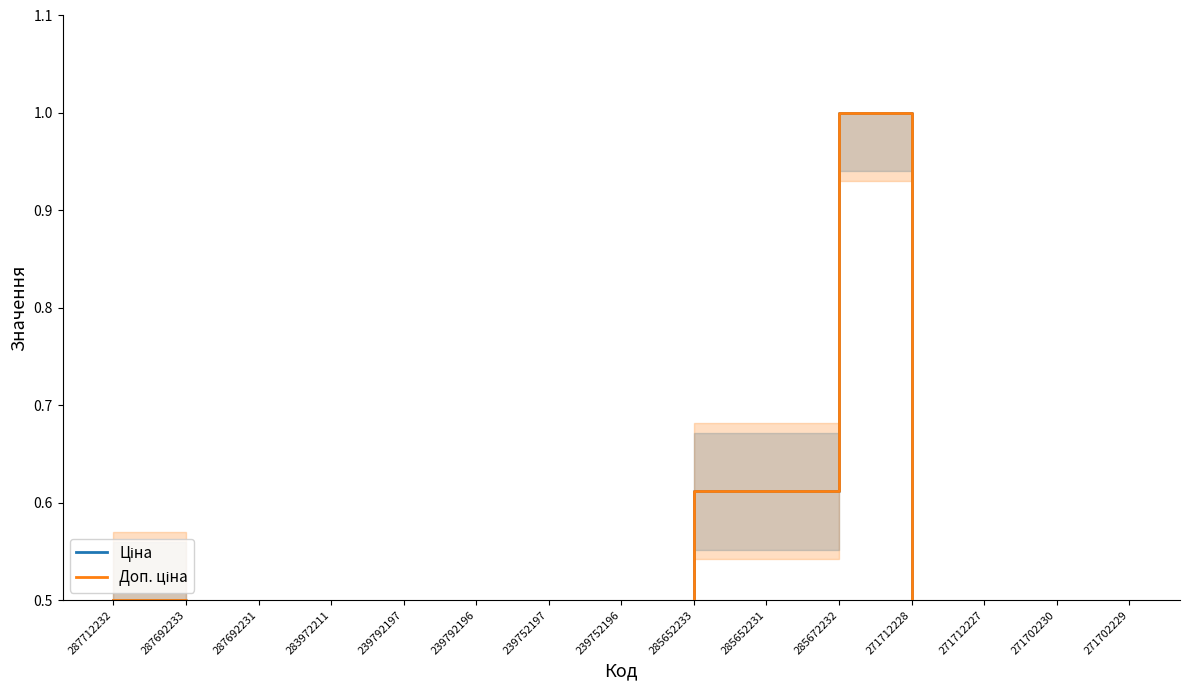

At which category is the sum across all series the highest?

285672232